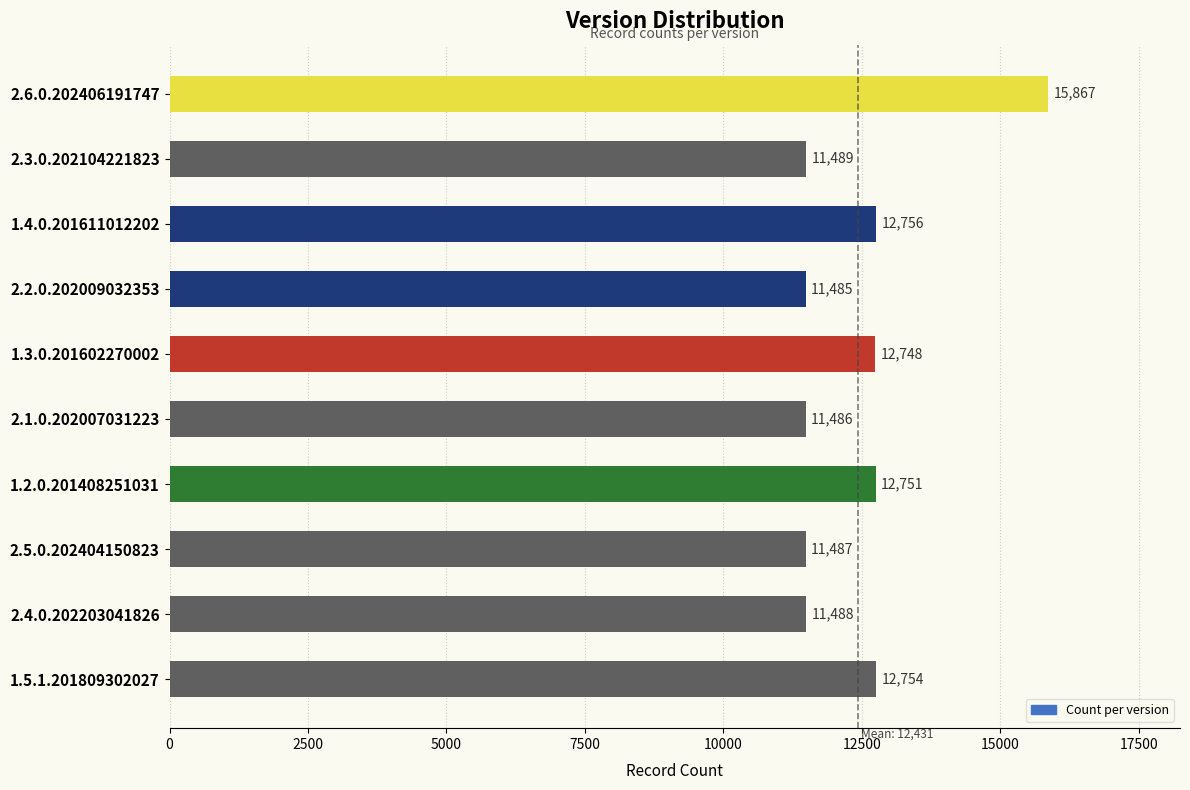

Which category has the lowest value across all series?

2.2.0.202009032353